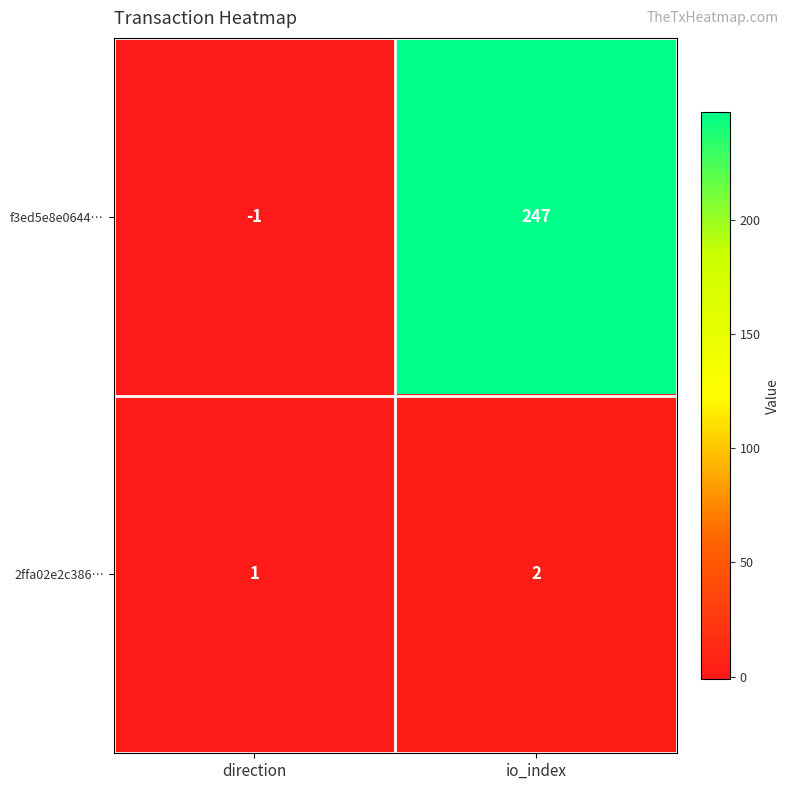

What is the approximate value of f3ed5e8e0644… at io_index?

247